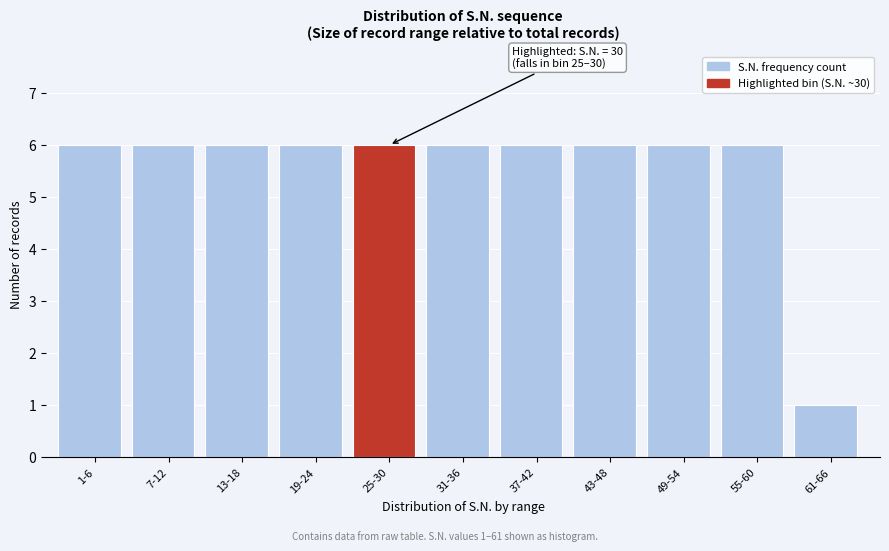

Reading left to right, list all the values displayed in this chart.

6	6	6	6	6	6	6	6	6	6	1